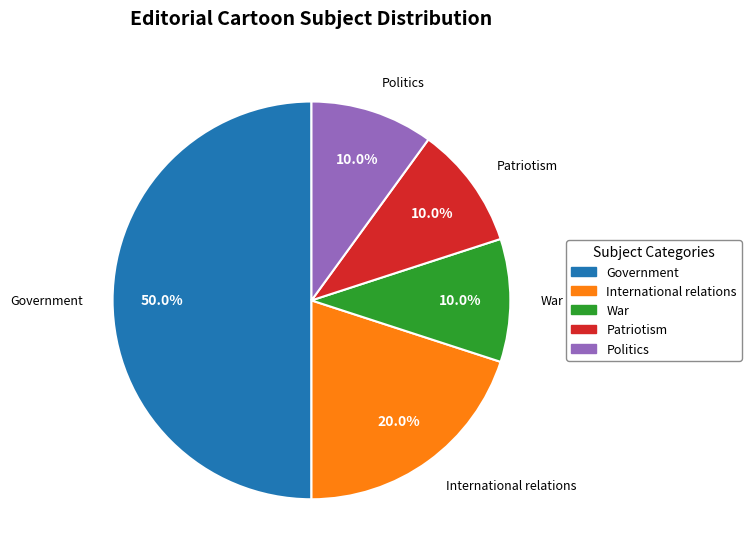

To the nearest percent, what is the difference between the largest and smallest slice percentages?

40%